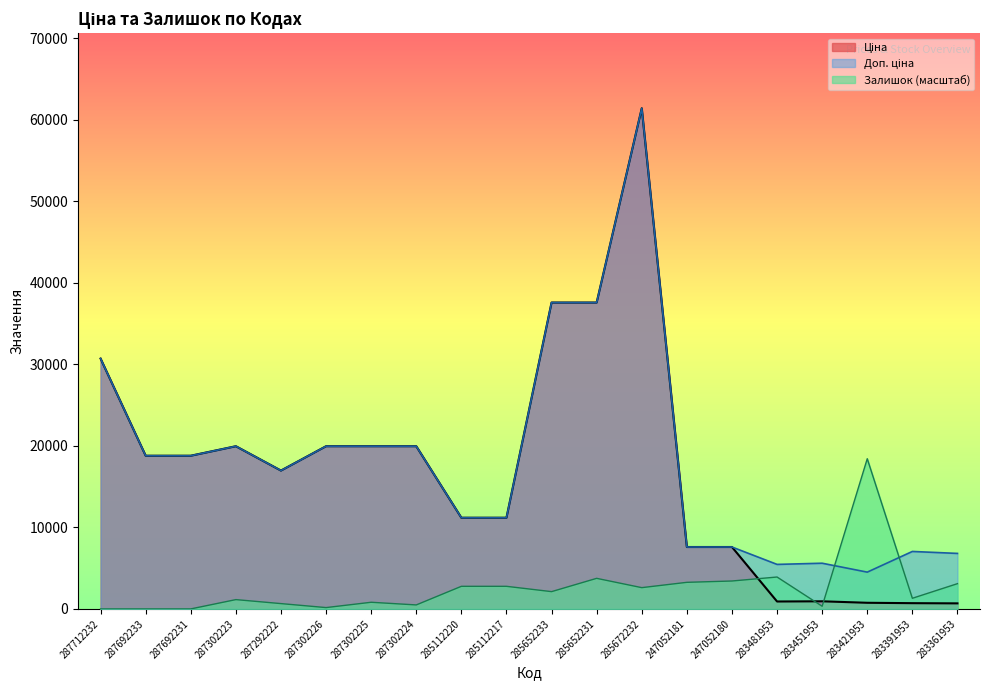

Rank the series by their maximum value, from lowest to highest.

Залишок, Ціна, Доп. ціна